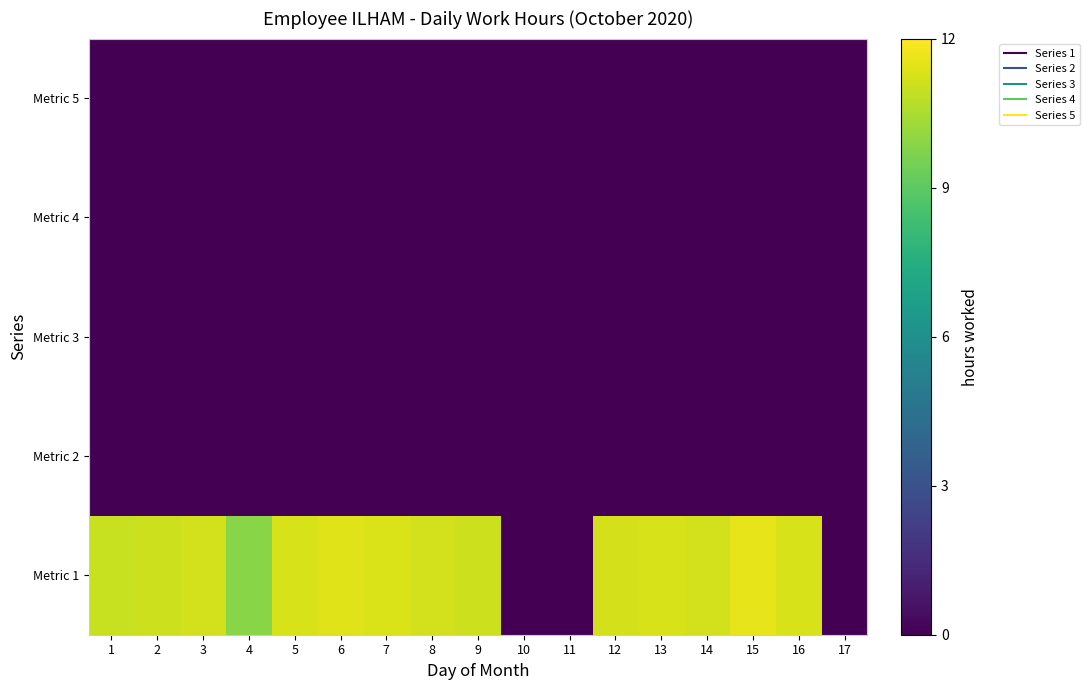

At which category does the chart reach its peak across all series?

15